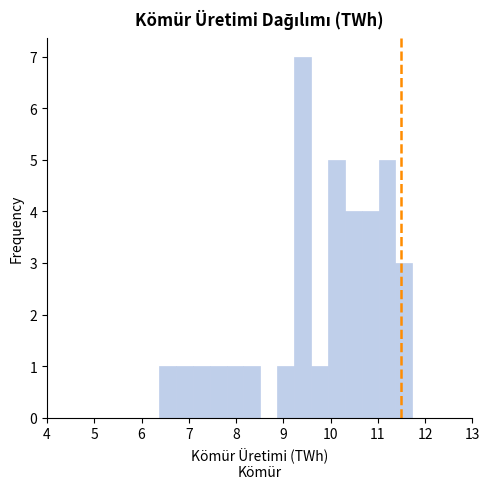

Read against the x-axis, roughly where is the centre of the tallest bar?

9.4